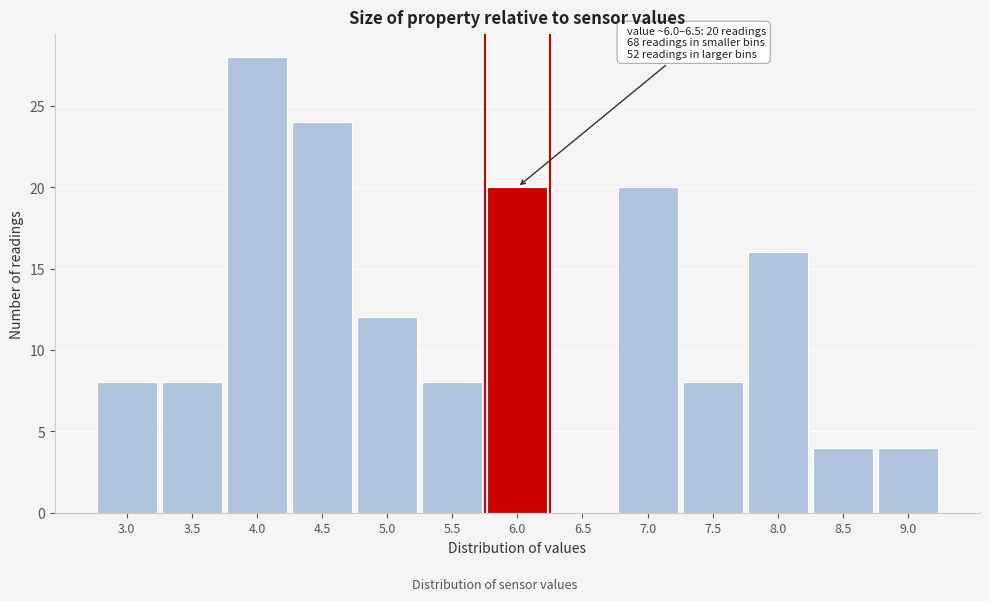

Reading left to right, transcribe all the data shown in this chart.

3.0=8	3.5=8	4.0=28	4.5=24	5.0=12	5.5=8	6.0=20	6.5=0	7.0=20	7.5=8	8.0=16	8.5=4	9.0=4